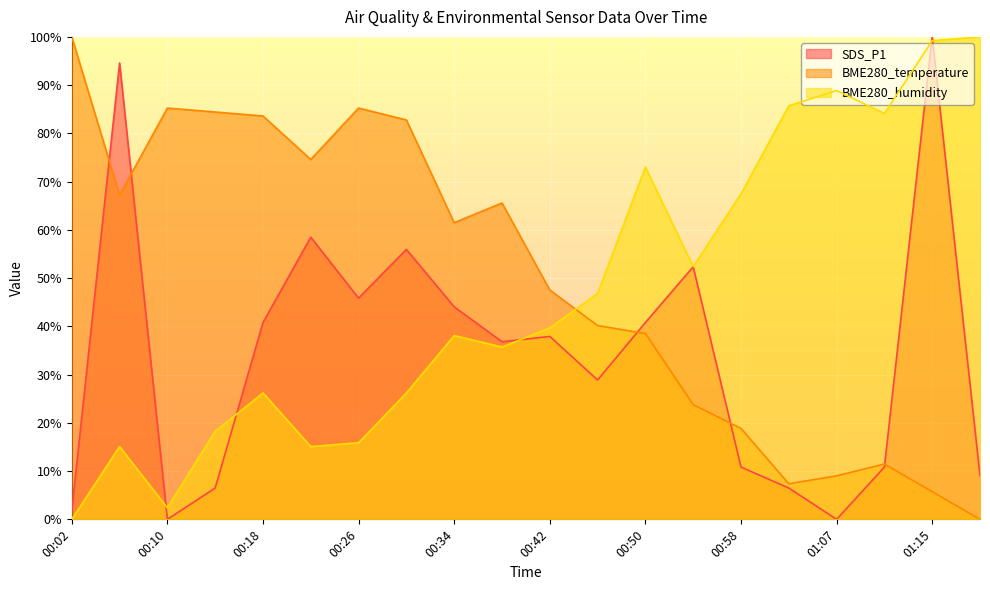

Rank the series by their average value, from lowest to highest.

SDS_P1, BME280_humidity, BME280_temperature